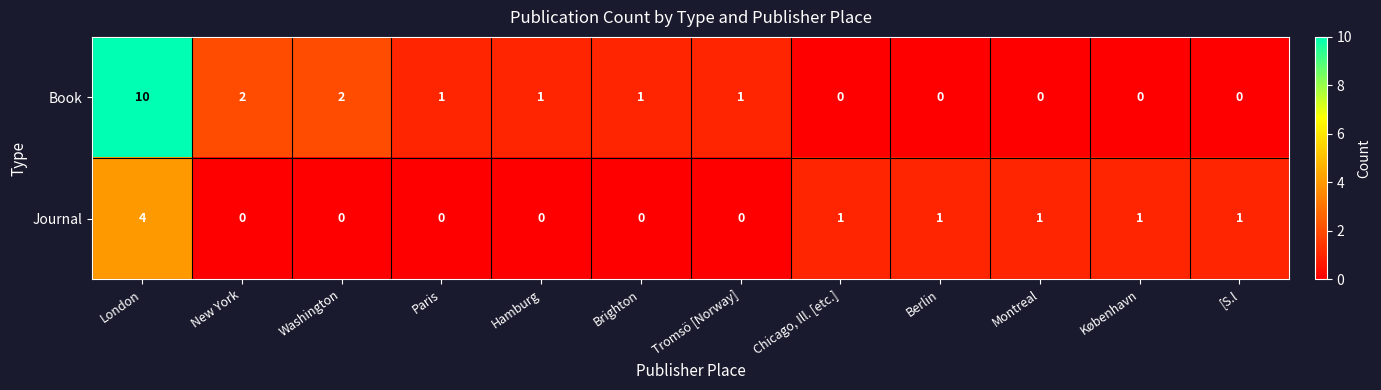

What is the difference between the maximum and minimum values in the Journal series?

4